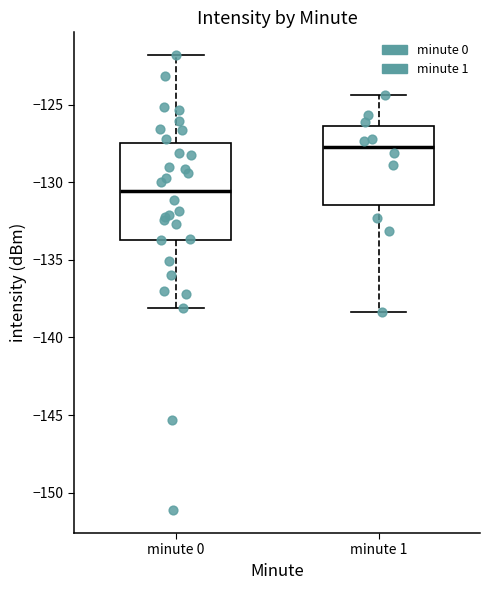

Reading left to right, transcribe this box plot: for each box, give where its median line is, the range the box spans, and where its two whiskers end, as read against the y-axis. The values are not printed on the chart, so give them approximately, as read against the axis.

minute 0: median -130.5, box -133.5 to -127.5, whiskers -138.0 to -122.0
minute 1: median -127.5, box -131.5 to -126.5, whiskers -138.5 to -124.5